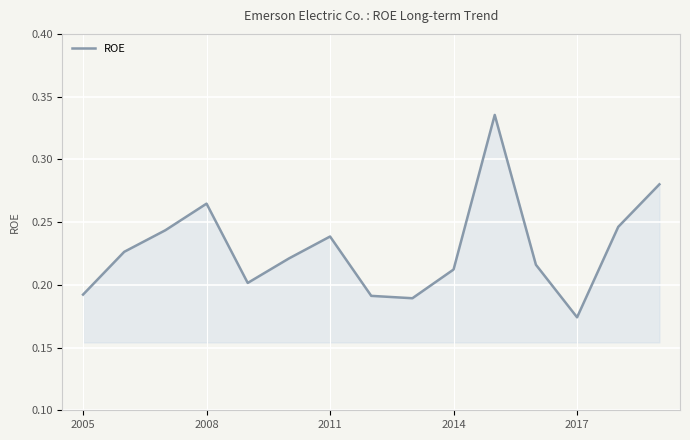

How many lines are shown in the chart?

1